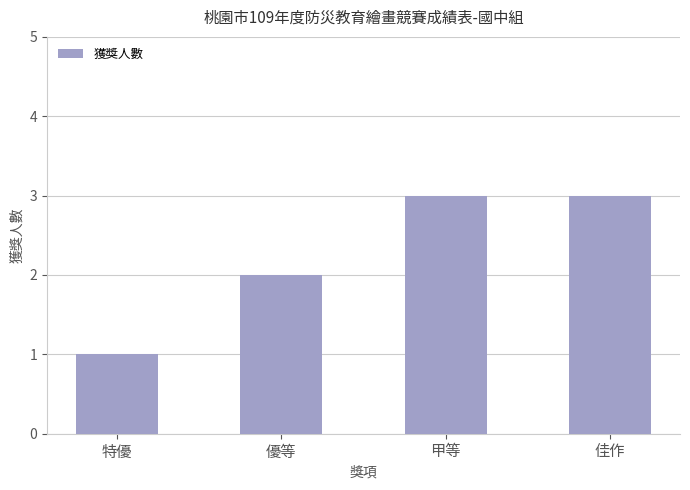

Reading left to right, extract all data points from this chart.

1	2	3	3